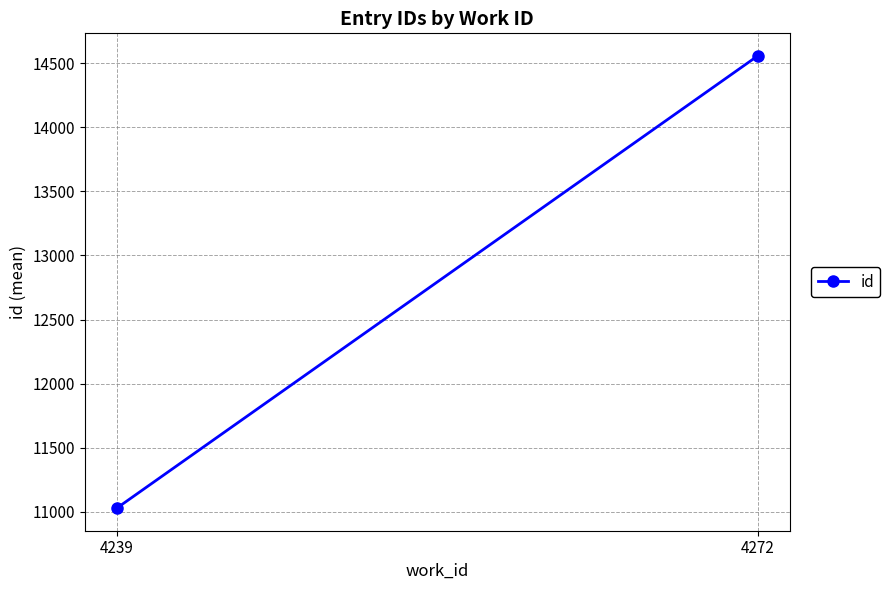

Which label corresponds to the smallest value in the chart?

4239